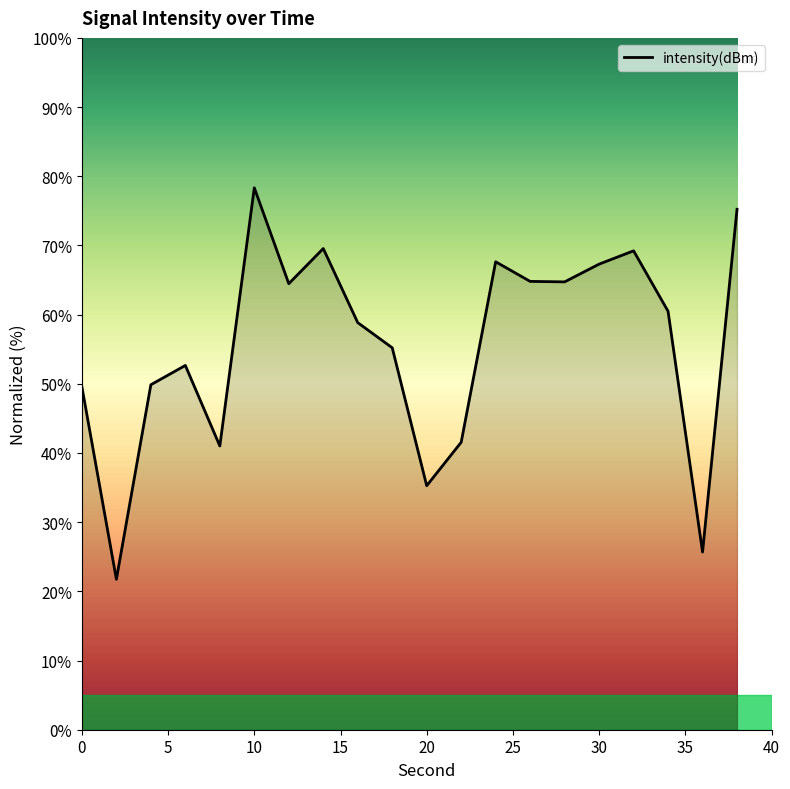

What is the minimum value shown in the chart?

21.7